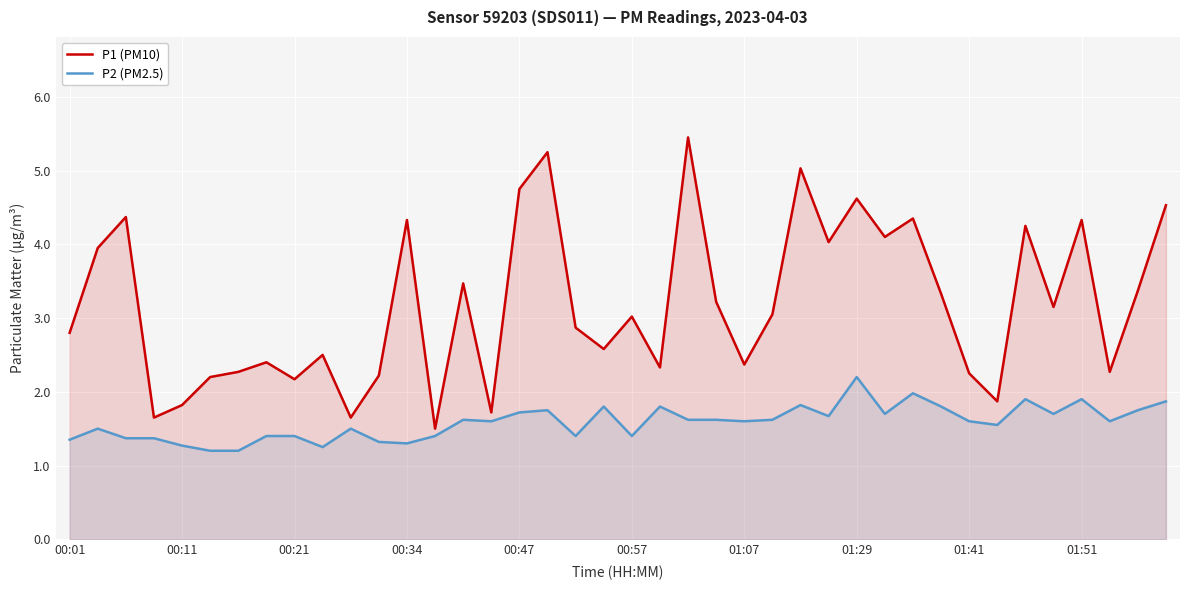

What is the average value of the P2 (PM2.5) series?

1.6